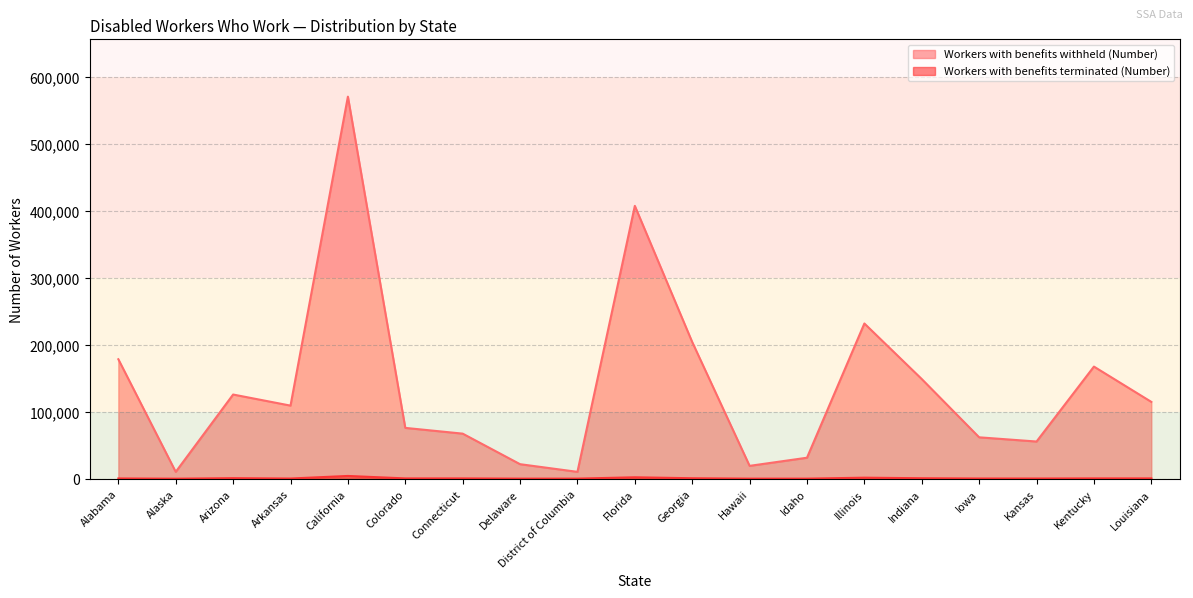

Does the chart have visible grid lines?

Yes